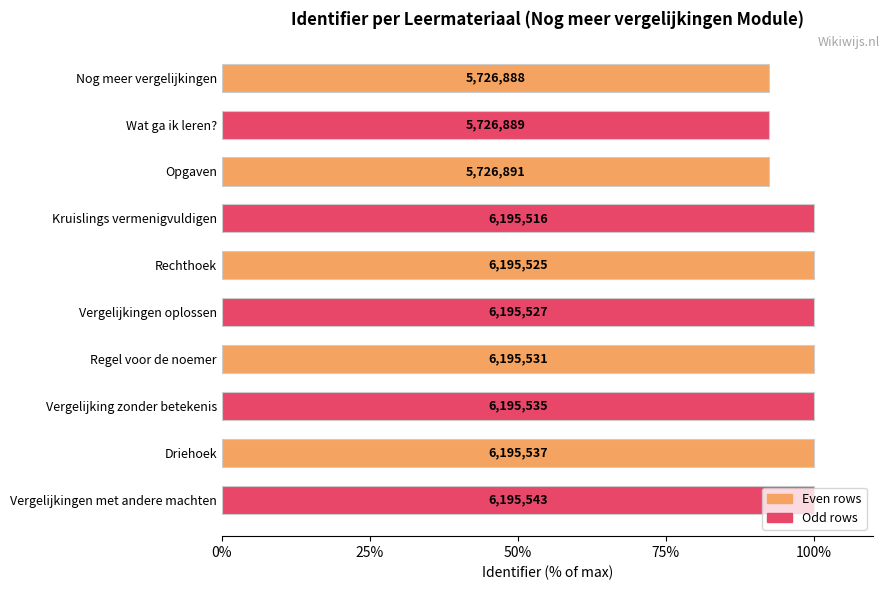

How many bars are there in total?

10